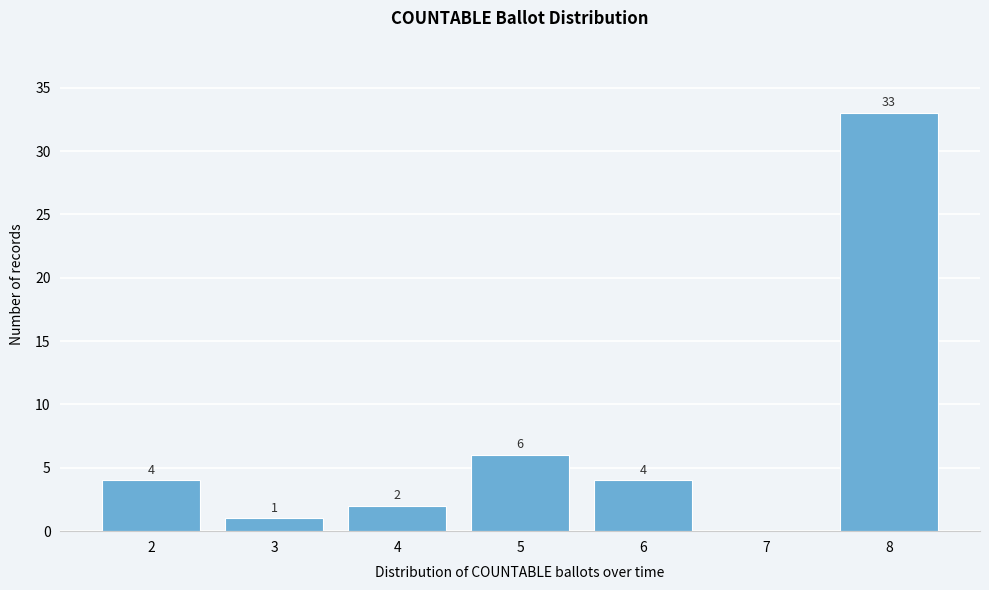

Reading left to right, list all the values displayed in this chart.

2=4	3=1	4=2	5=6	6=4	7=0	8=33